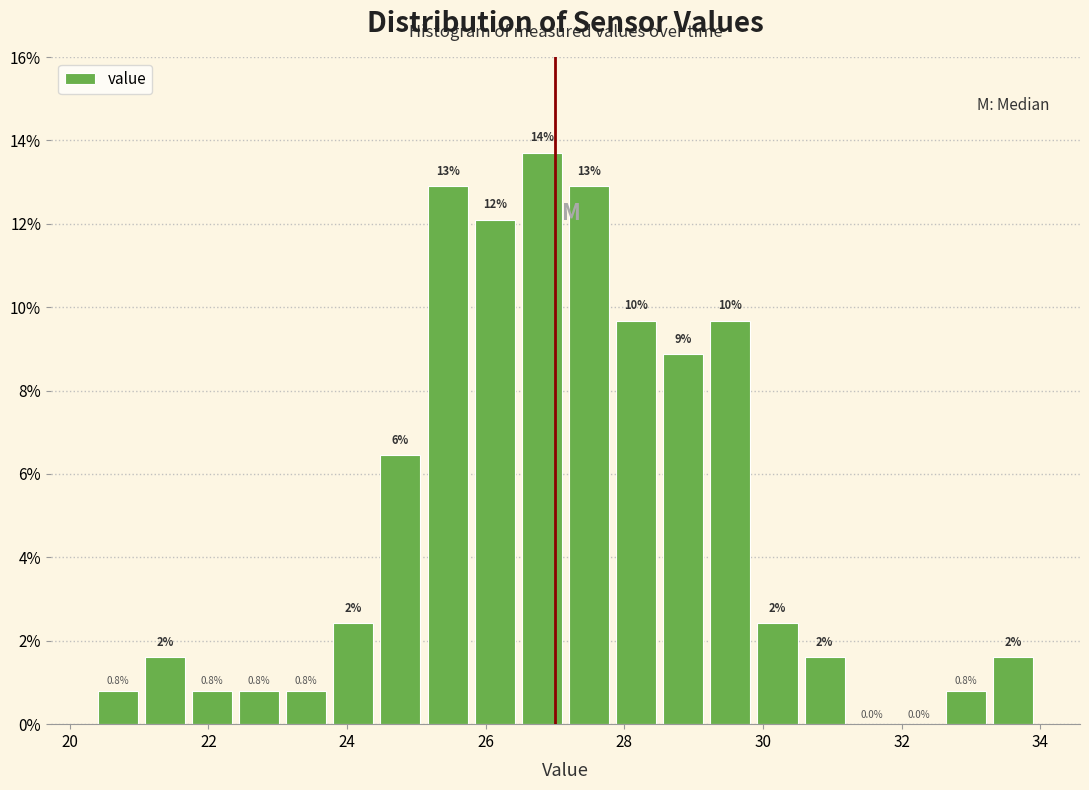

Read against the x-axis, roughly where is the centre of the tallest bar?

26.8